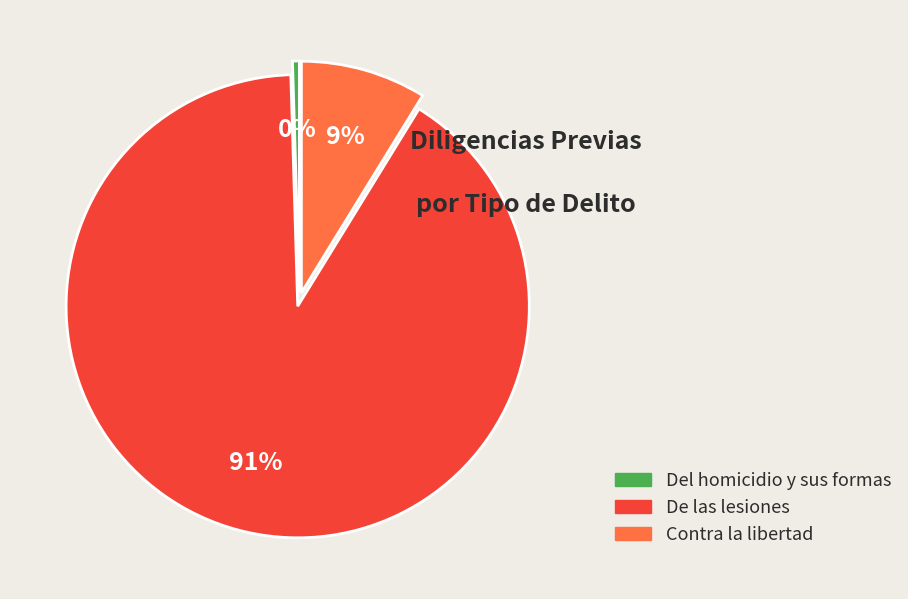

The Contra la libertad slice represents 1% of the pie. True or false?

False